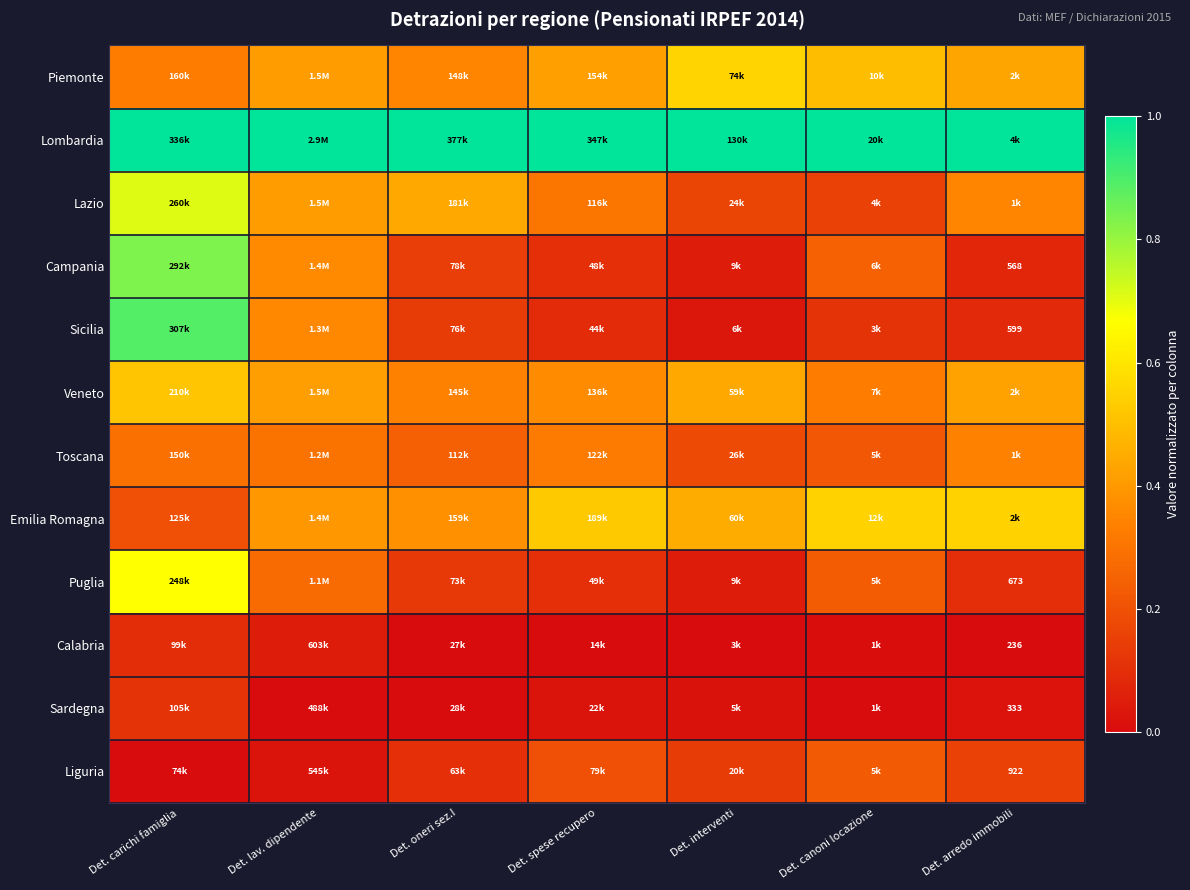

Rank the series at Det. arredo immobili from highest to lowest value.

Lombardia, Emilia Romagna, Piemonte, Veneto, Lazio, Toscana, Liguria, Puglia, Sicilia, Campania, Sardegna, Calabria